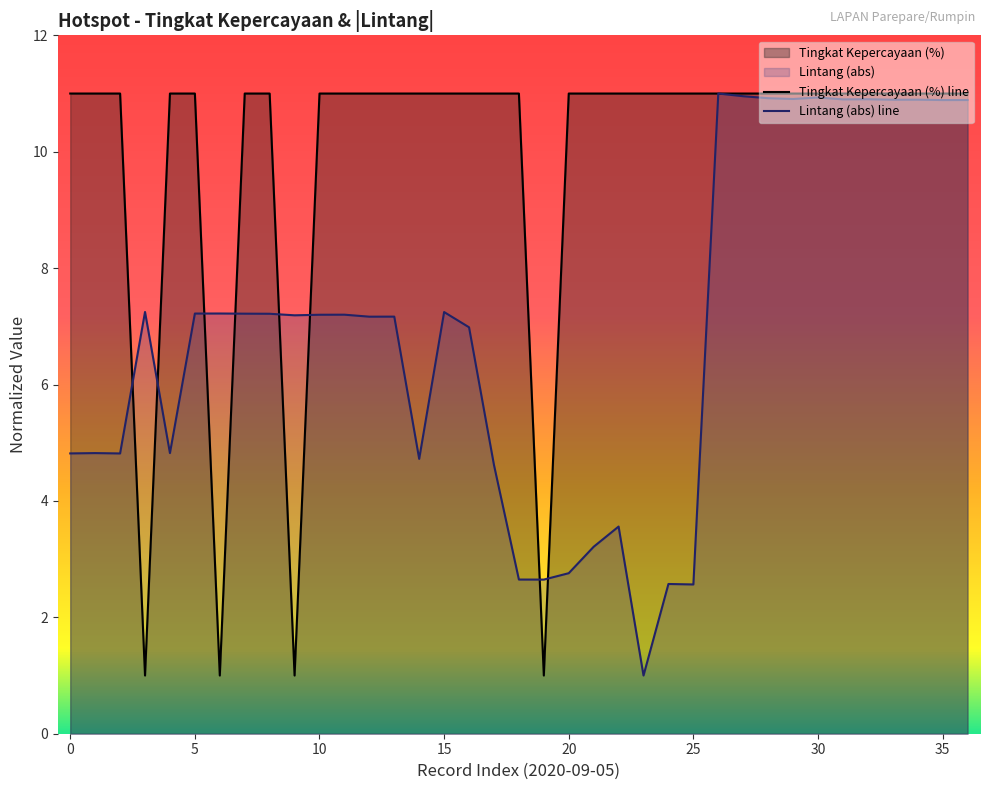

What is the difference between the Lintang (abs) line values at 26 and 31?

0.1